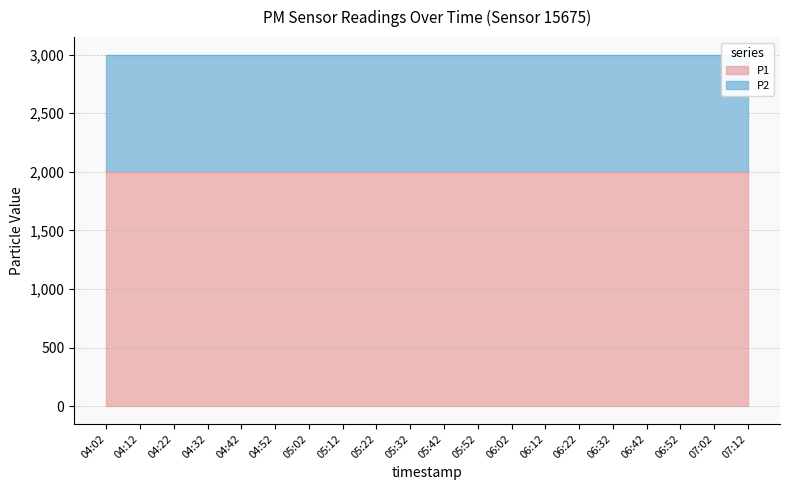

Reading left to right, extract all data points from this chart.

P1: 1999.9	1999.9	1999.9	1999.9	1999.9	1999.9	1999.9	1999.9	1999.9	1999.9	1999.9	1999.9	1999.9	1999.9	1999.9	1999.9	1999.9	1999.9	1999.9	1999.9
P2: 999.9	999.9	999.9	999.9	999.9	999.9	999.9	999.9	999.9	999.9	999.9	999.9	999.9	999.9	999.9	999.9	999.9	999.9	999.9	999.9